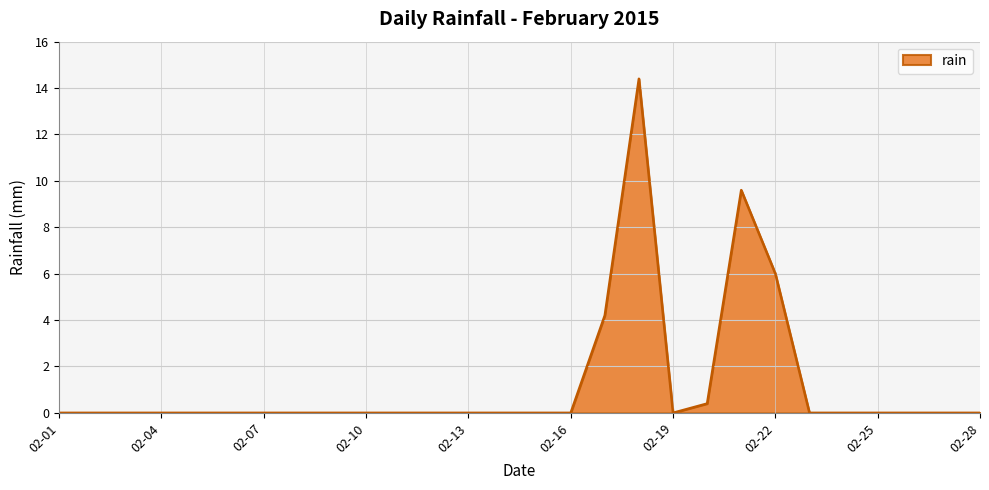

What is the difference between the maximum and minimum values?

14.4